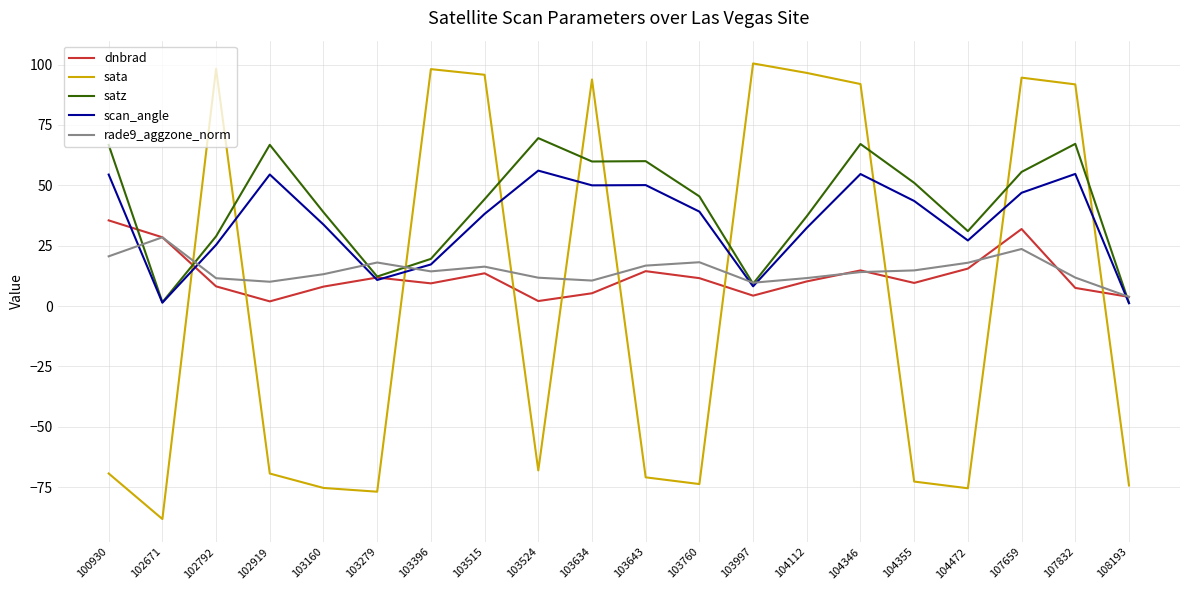

What is the sum of all satz values?

833.3